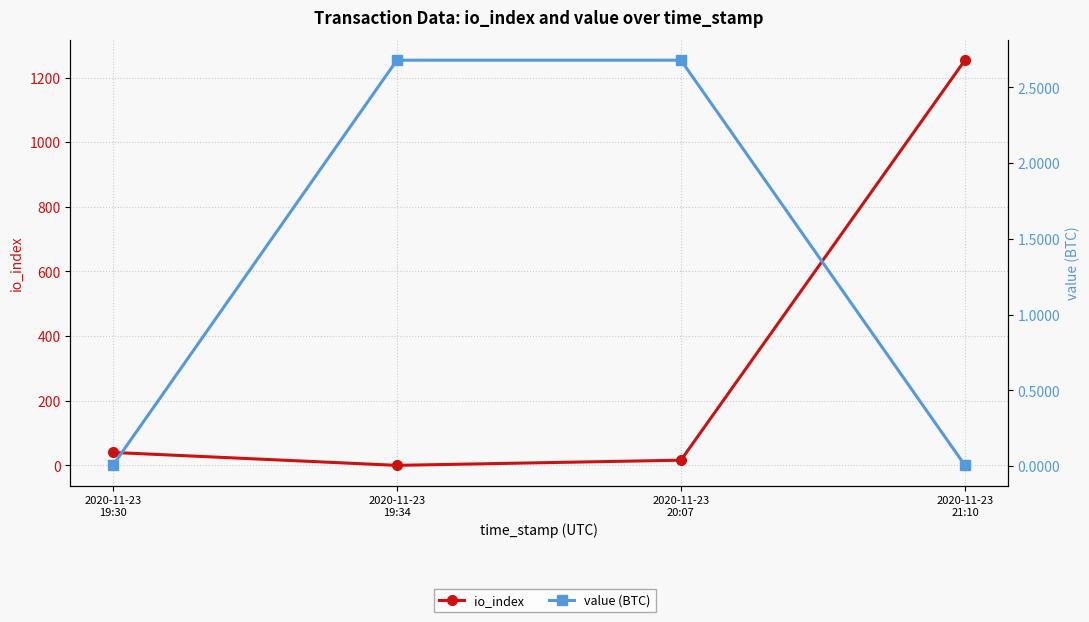

Where do value (BTC) and io_index first cross each other?

2020-11-23
19:30 and 2020-11-23
19:34